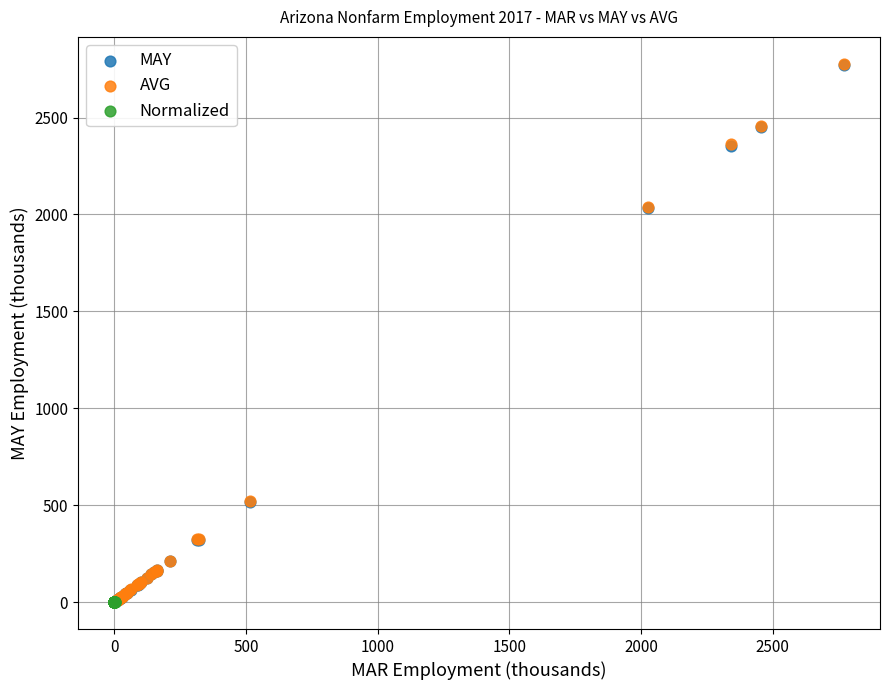

What are all the series names shown in the legend?

MAY, AVG, Normalized